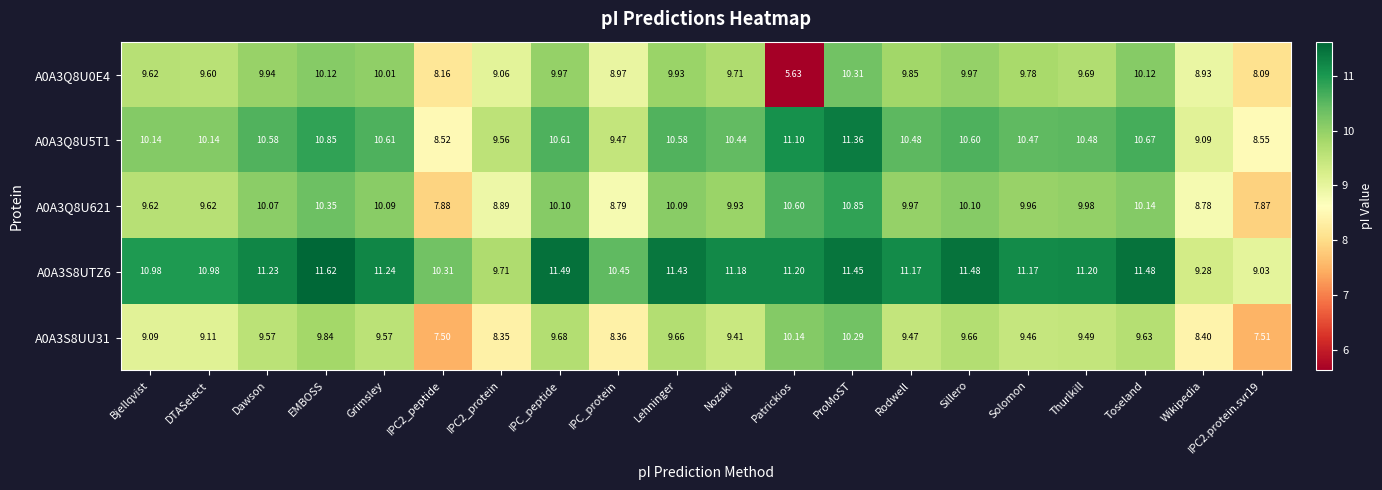

At which category does the chart reach its minimum across all series?

Patrickios